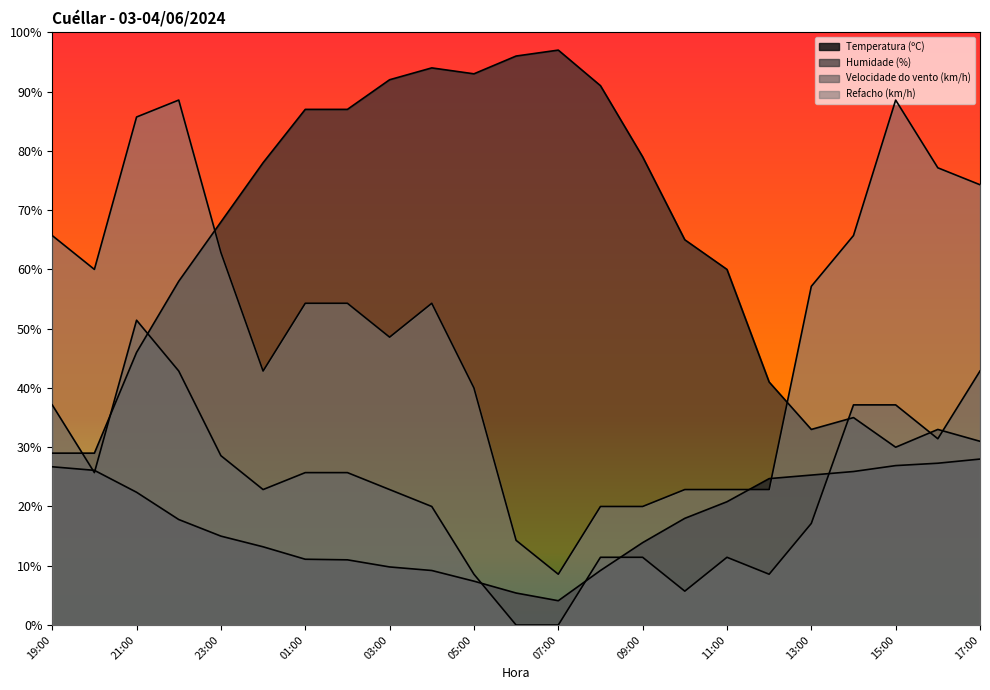

Which label corresponds to the smallest value in the chart?

06:00